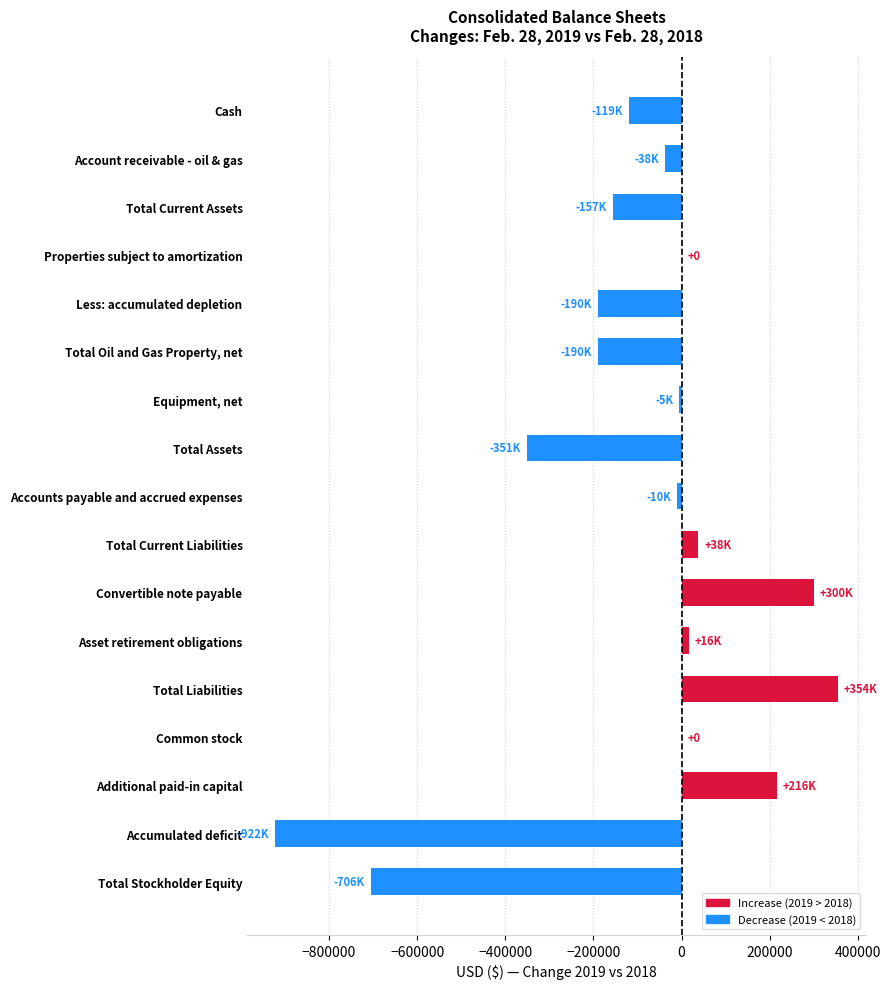

What is the sum of all values?

-1761501